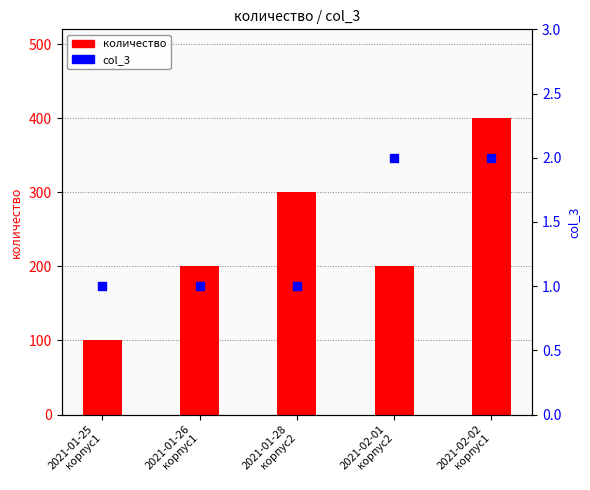

At which category is the sum across all series the highest?

2021-02-02
корпус1